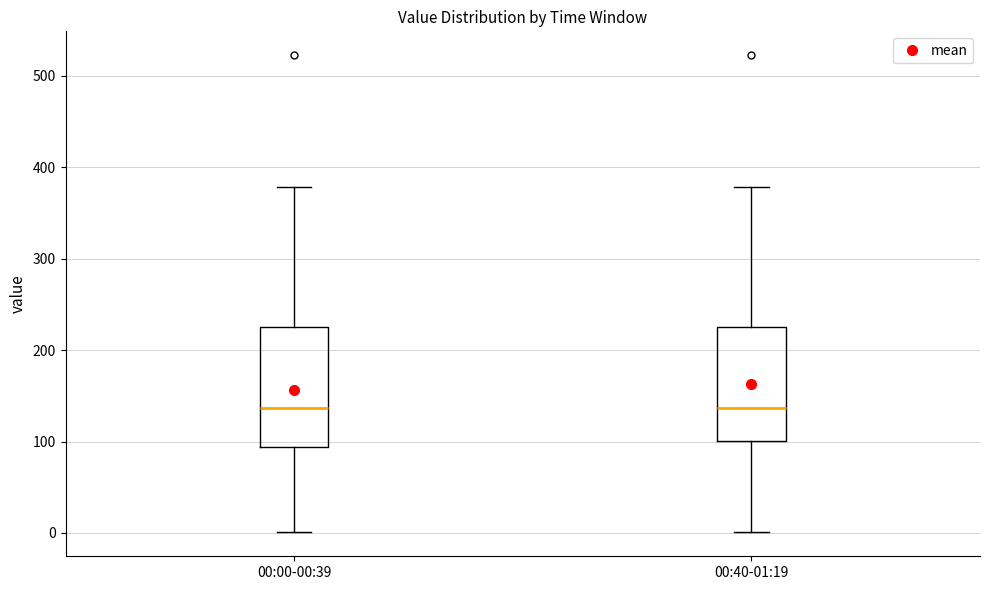

Reading left to right, read every box against the y-axis: the position of its median line, the range the box covers, and the ends of its whiskers. The values are not printed on the chart, so give them approximately, as read against the axis.

00:00-00:39: median 140, box 90 to 230, whiskers 0 to 380
00:40-01:19: median 140, box 100 to 230, whiskers 0 to 380